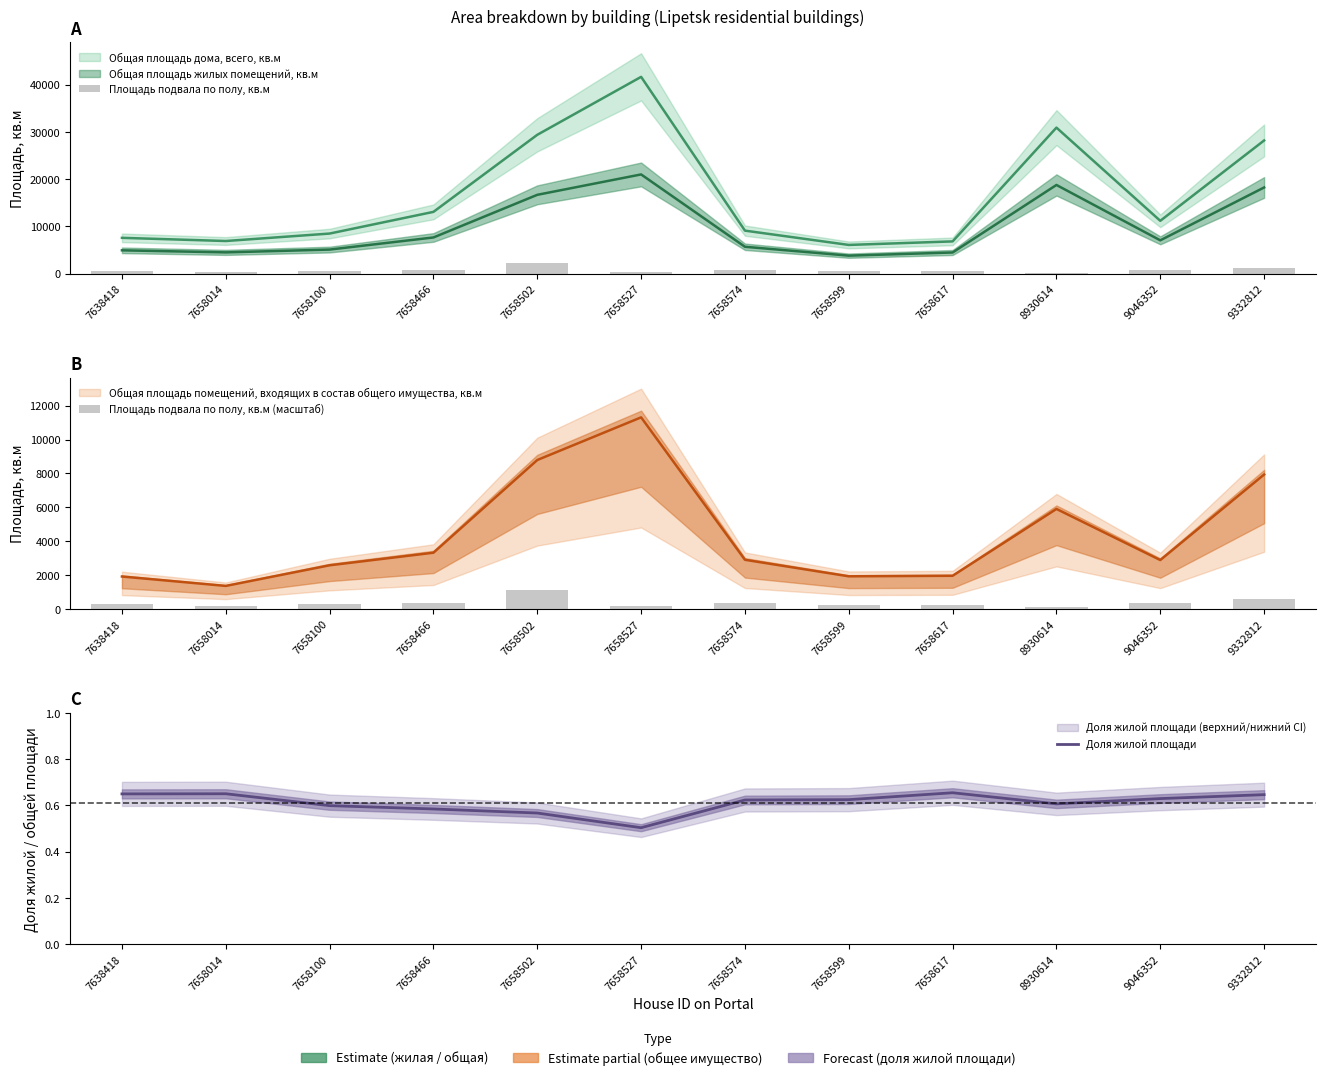

The Площадь подвала по полу, кв.м series shows 392.1 at 9046352. True or false?

False